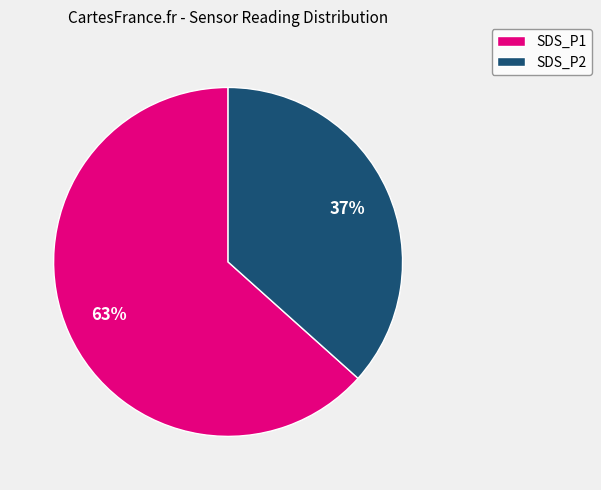

What percentage is the SDS_P1 slice, to the nearest percent?

63%